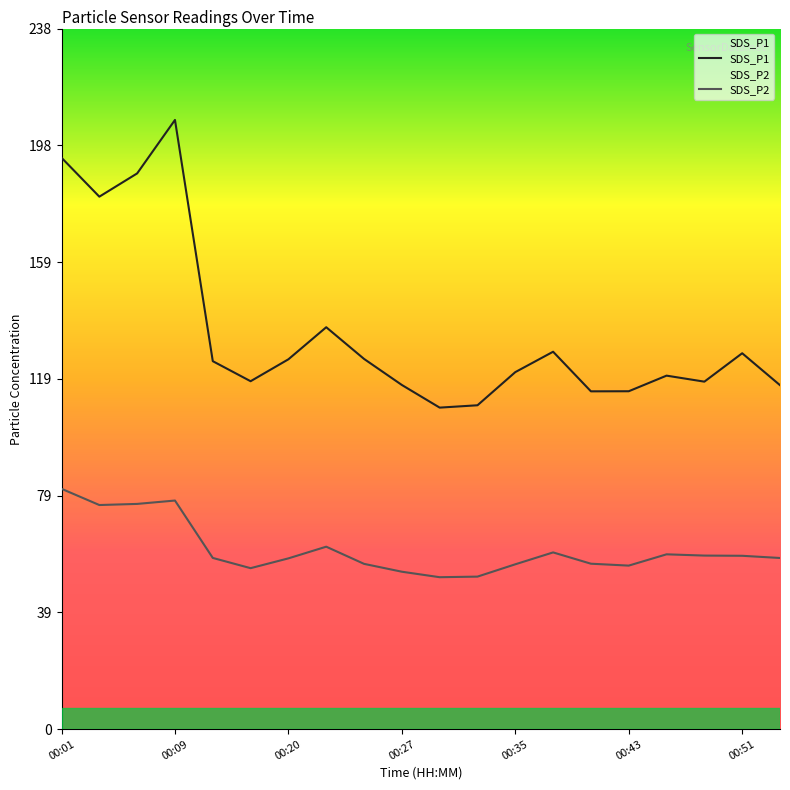

What are all the series names shown in the legend?

SDS_P1, SDS_P2